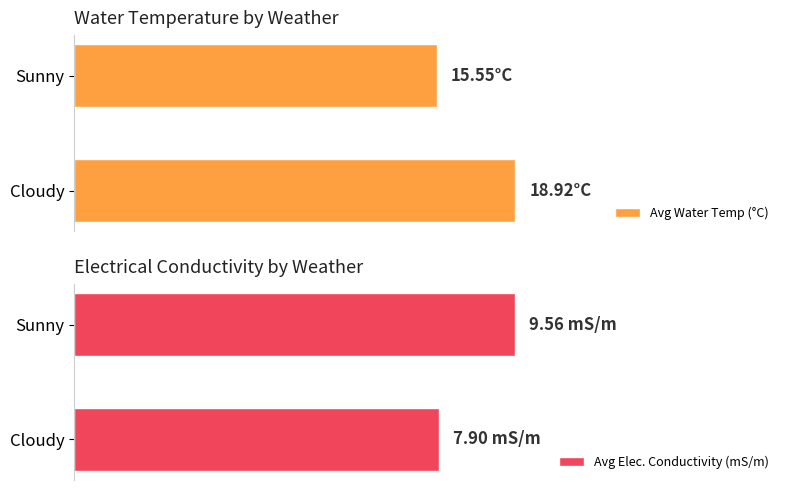

Are the bars horizontal?

Yes